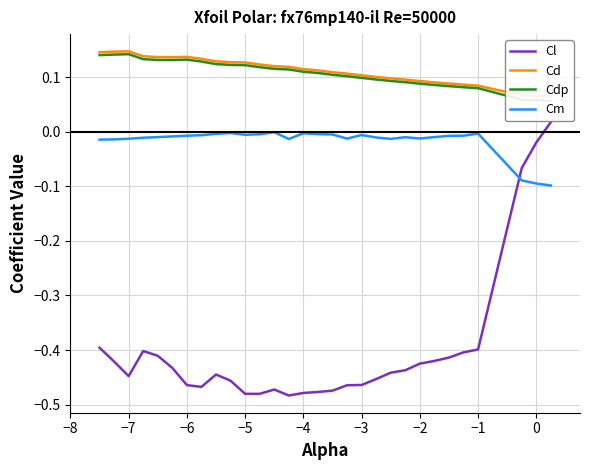

How many intersections are there between Cm and Cl?

1